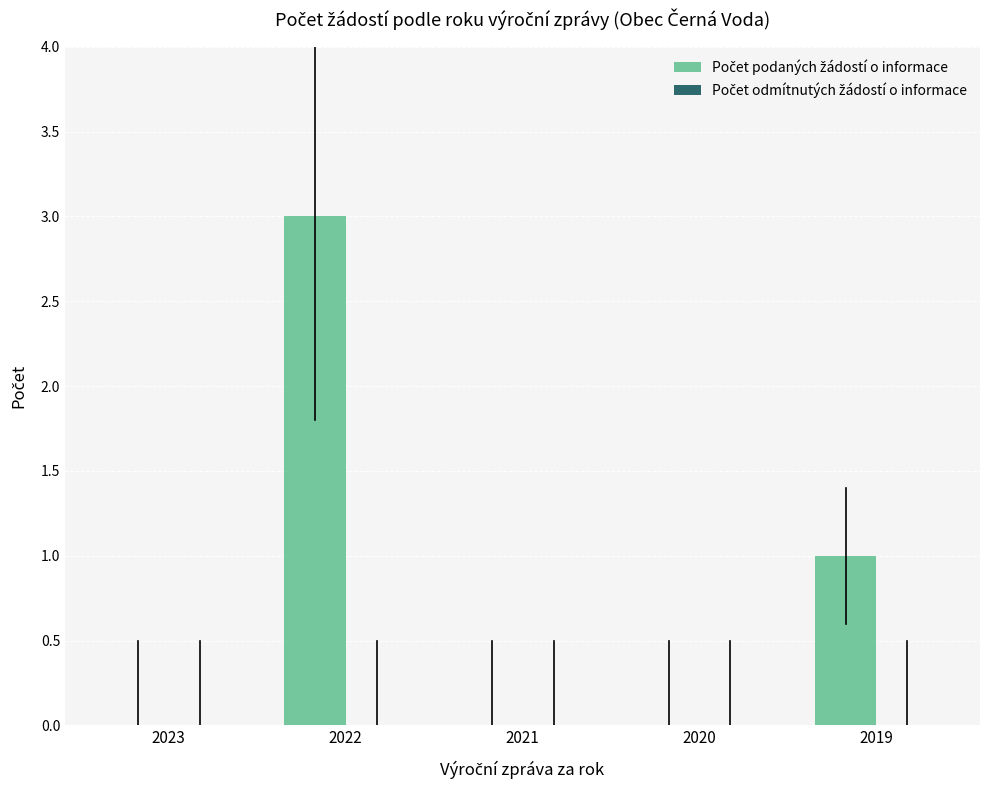

How many distinct data groups are displayed?

1